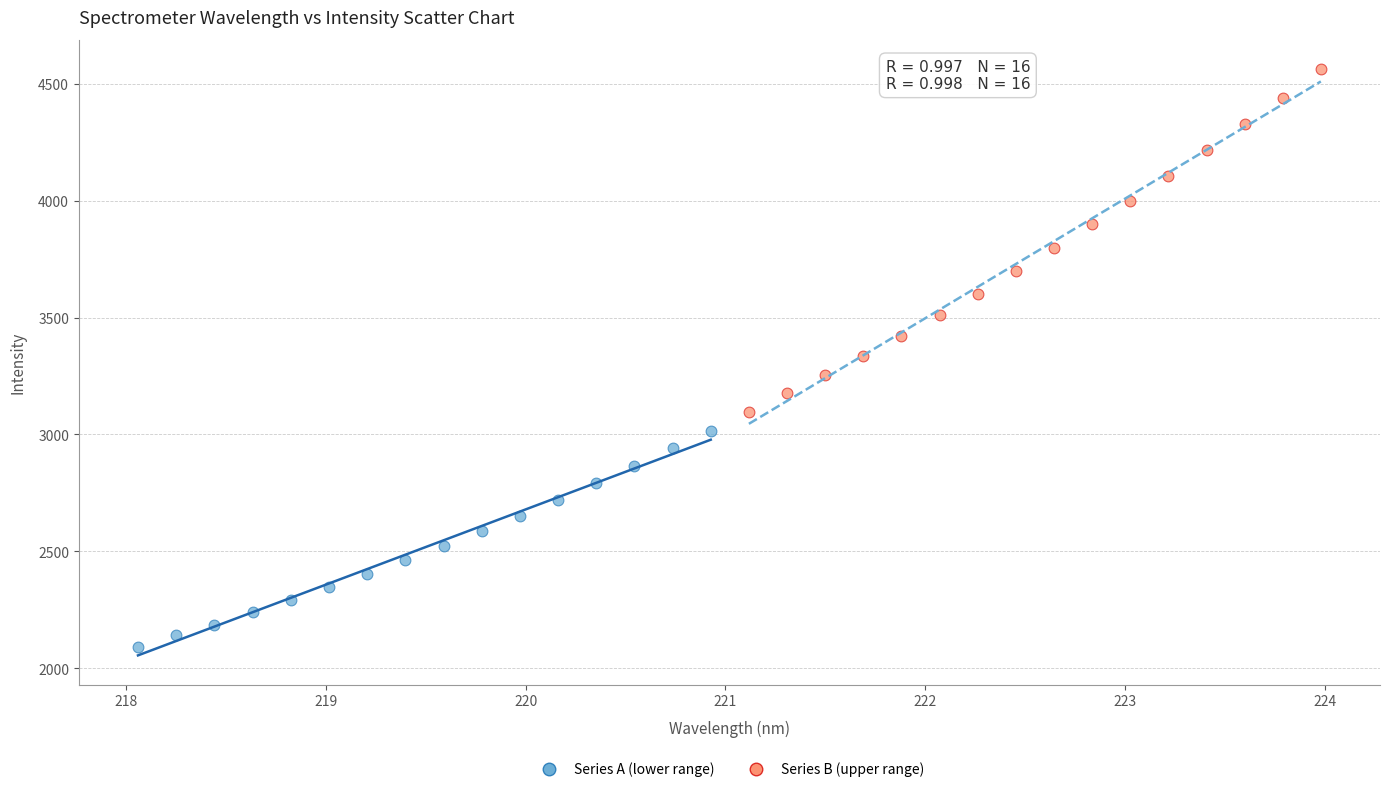

Which series contains the lowest Y value?

Series A (lower range)